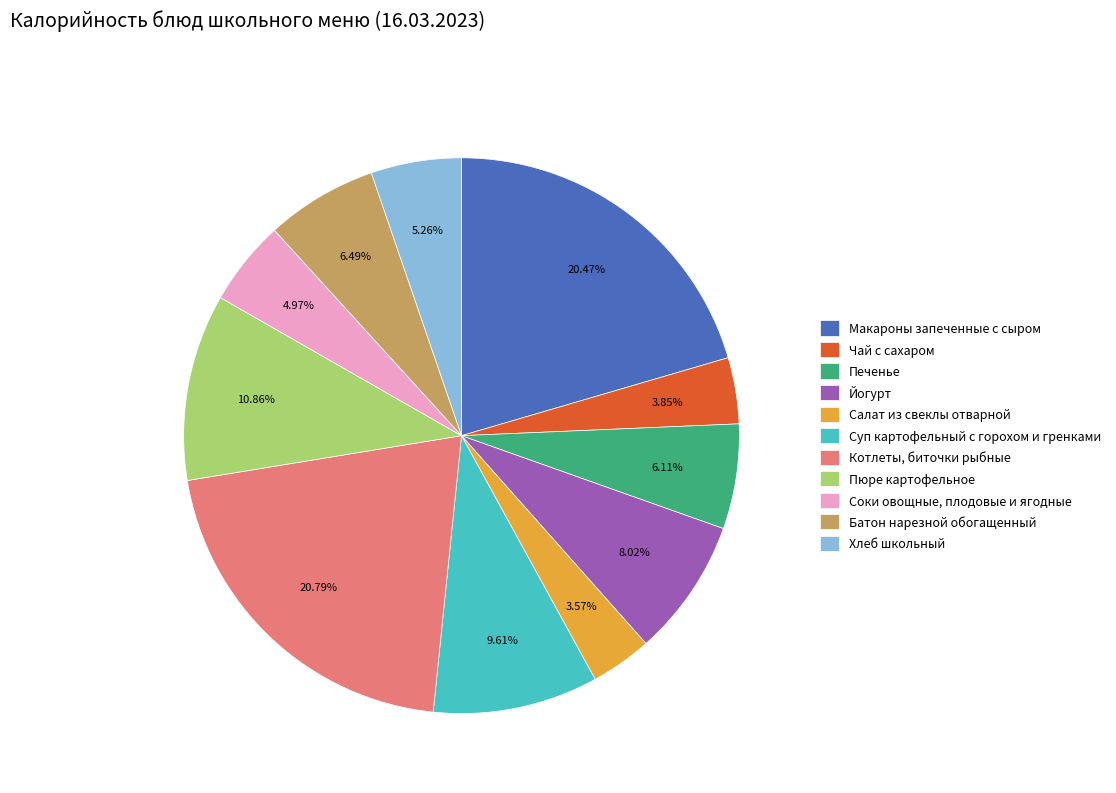

Is the sum of Печенье and Макароны запеченные с сыром greater than half?

No